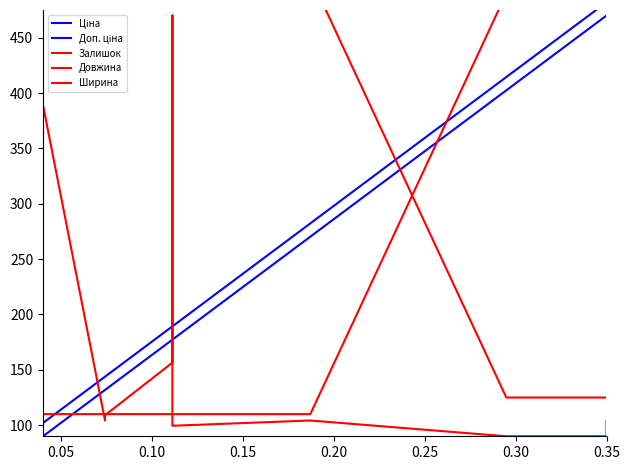

Rank the series at 0.35 from highest to lowest value.

Довжина, Доп. ціна, Ціна, Ширина, Залишок